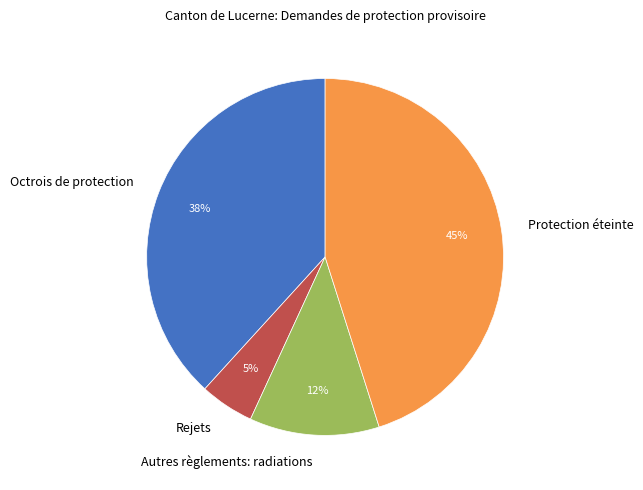

To the nearest percent, what is the average slice percentage?

25%